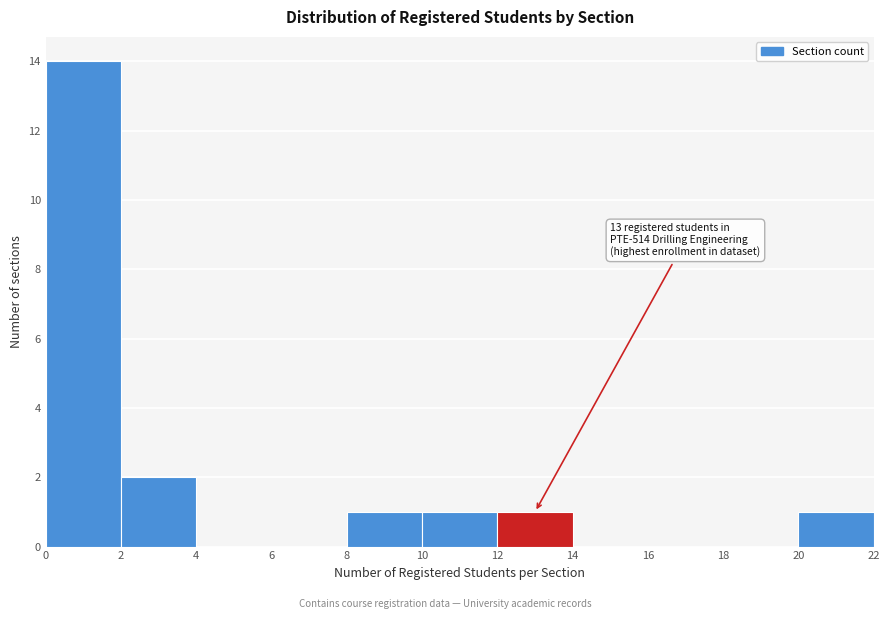

Which range on the x-axis has the tallest bar?

0 to 2